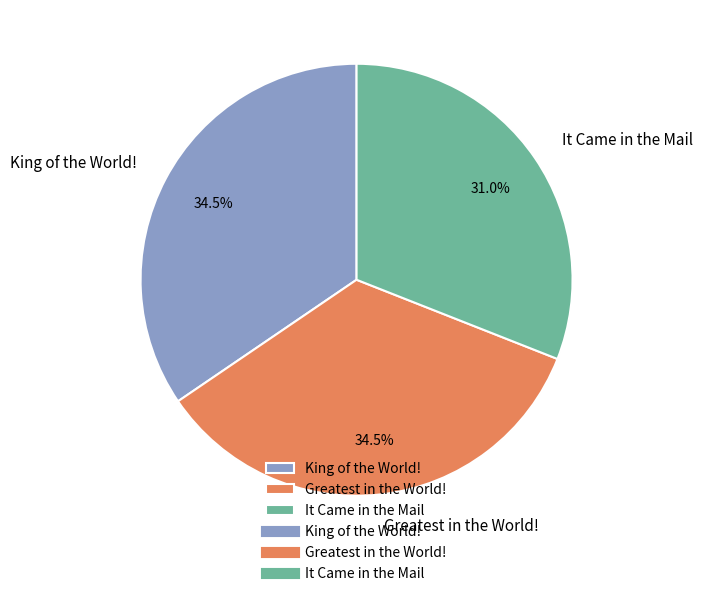

To the nearest percent, what is the difference between the It Came in the Mail and Greatest in the World! slice percentages?

4%